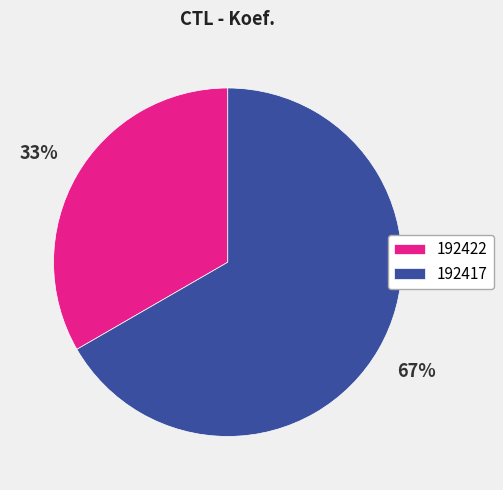

Which category accounts for the majority?

192417